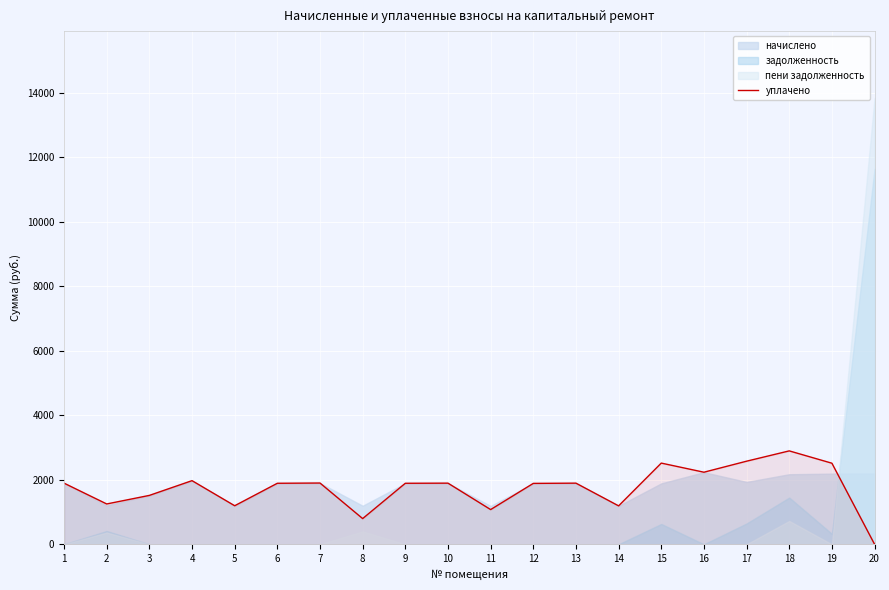

What is the value of the 5th point from the left?

1194.7